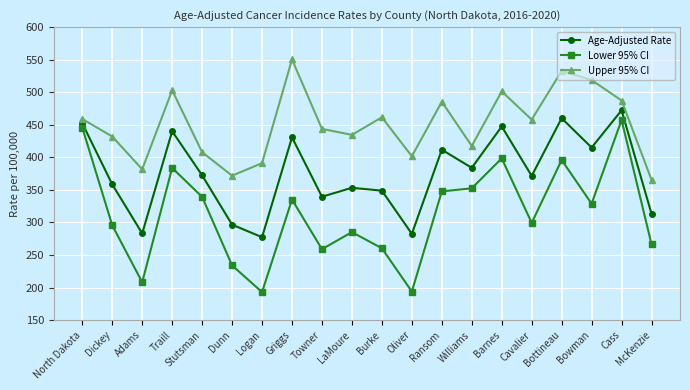

Between Stutsman and Oliver, which series saw the biggest shift?

Lower 95% CI